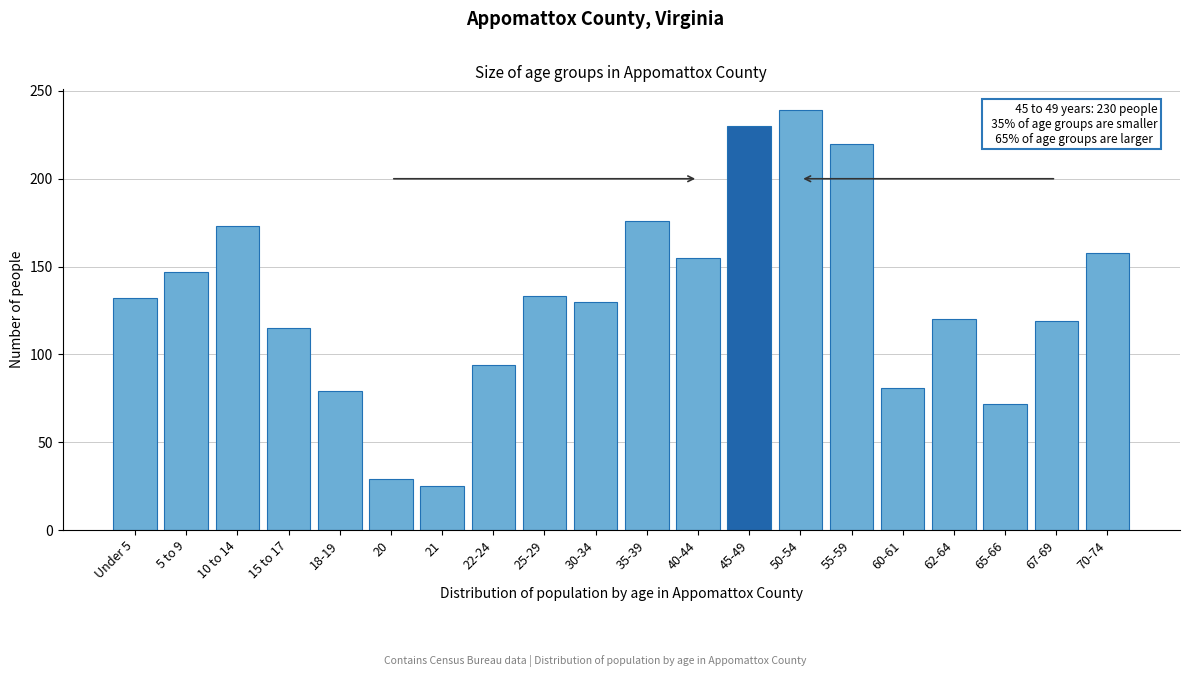

True or false: the data shows 102 at 5 to 9.

False